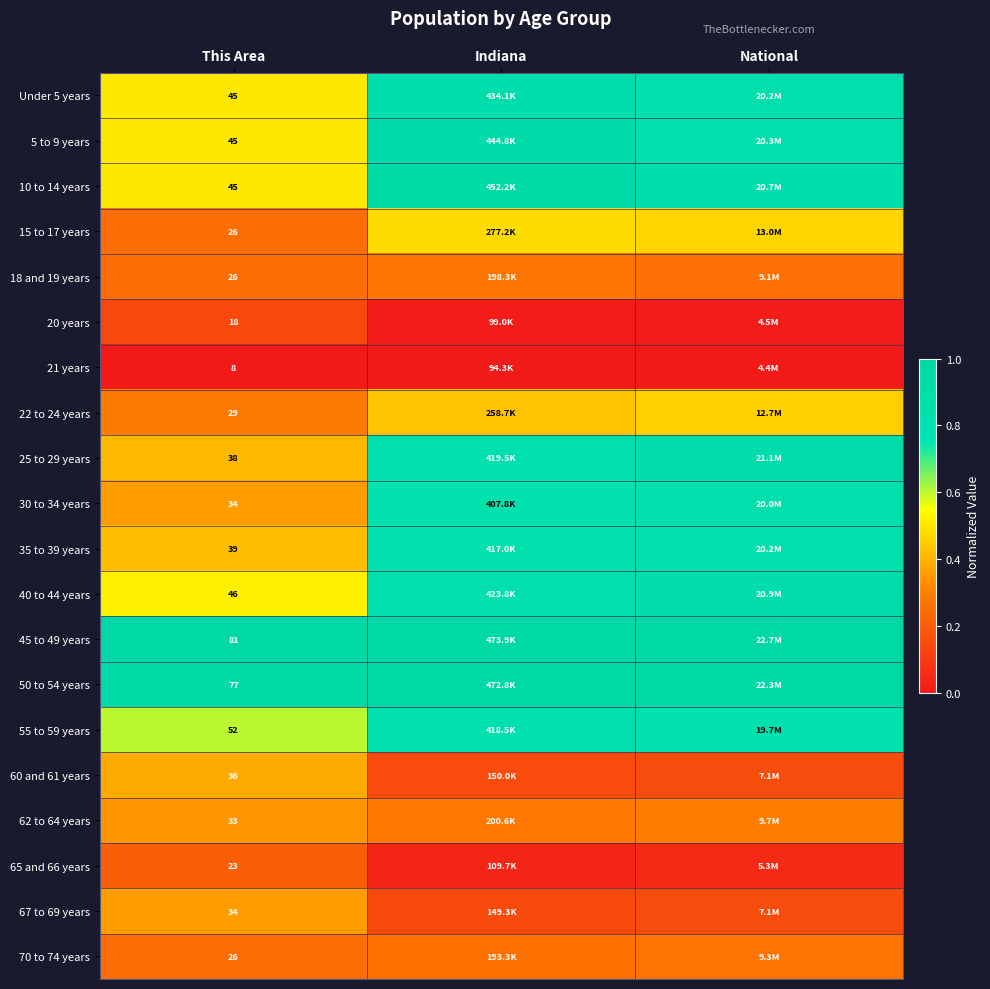

Is the value of 10 to 14 years at This Area greater than the value of 21 years at This Area?

Yes